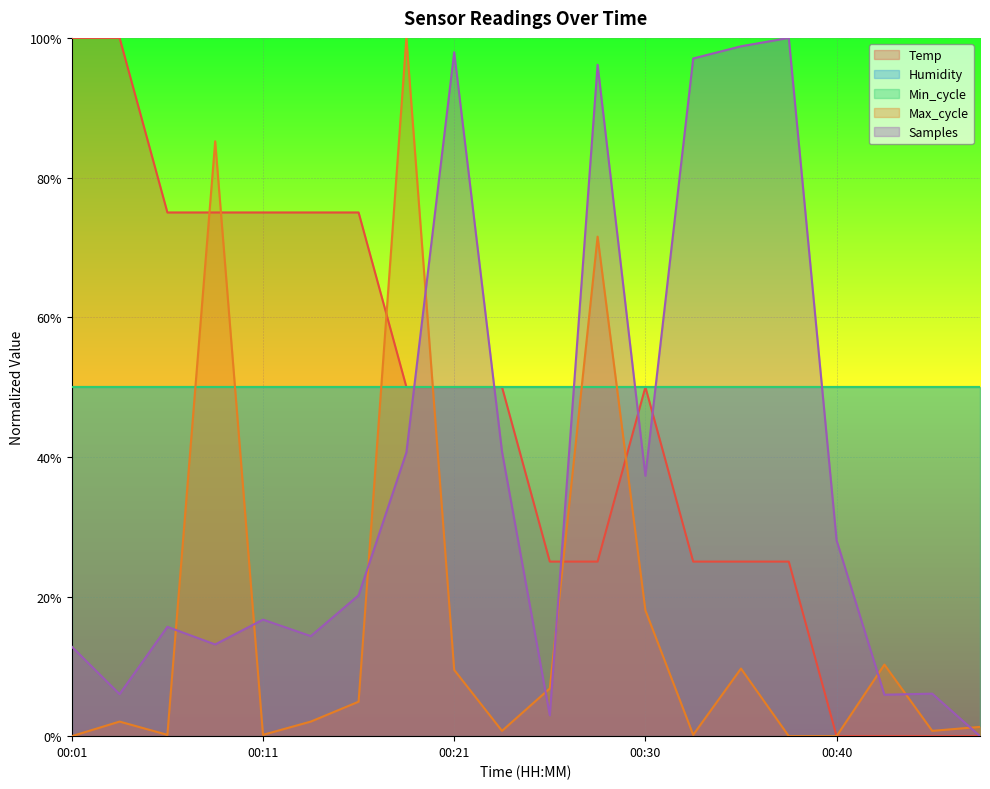

Rank the categories by Max_cycle value from lowest to highest.

00:01, 00:38, 00:40, 00:06, 00:11, 00:33, 00:23, 00:45, 00:48, 00:04, 00:13, 00:16, 00:26, 00:21, 00:35, 00:43, 00:30, 00:28, 00:08, 00:18